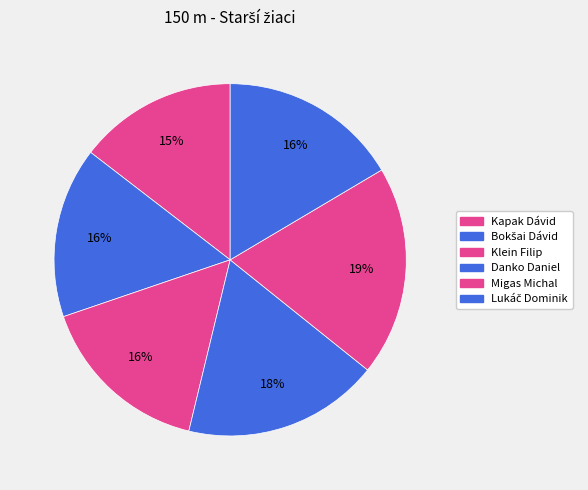

How many segments does this pie chart have?

6